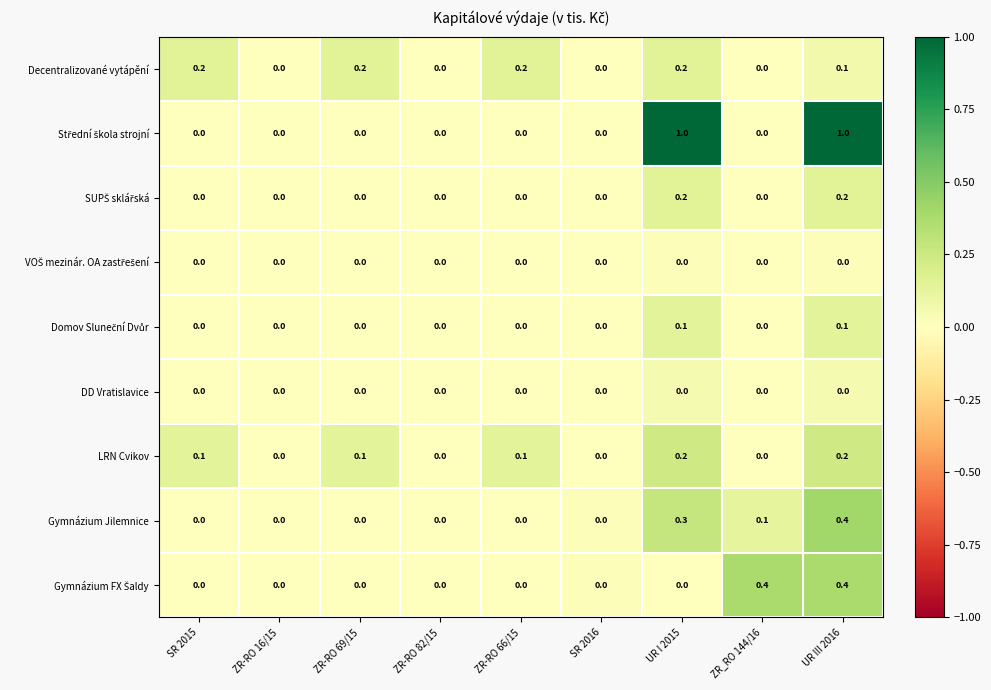

At which category is the sum across all series the highest?

UR III 2016